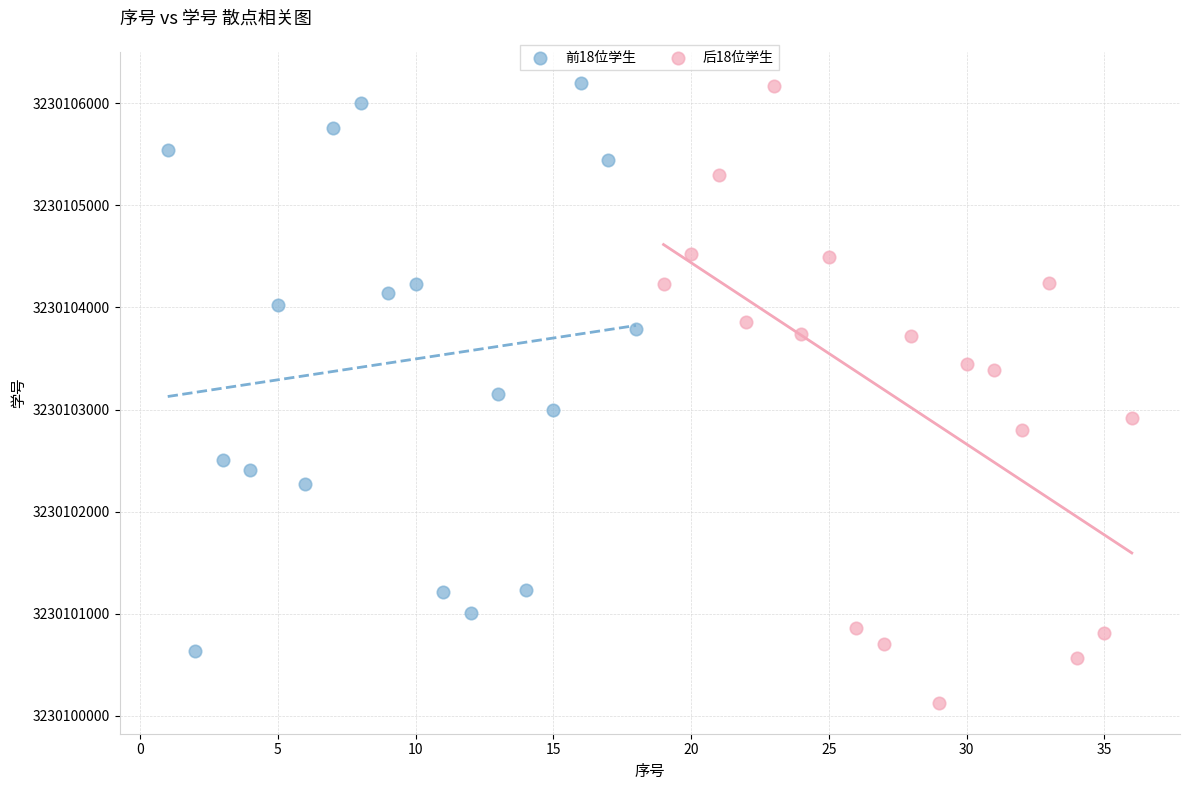

What are all the series names shown in the legend?

前18位学生, 后18位学生